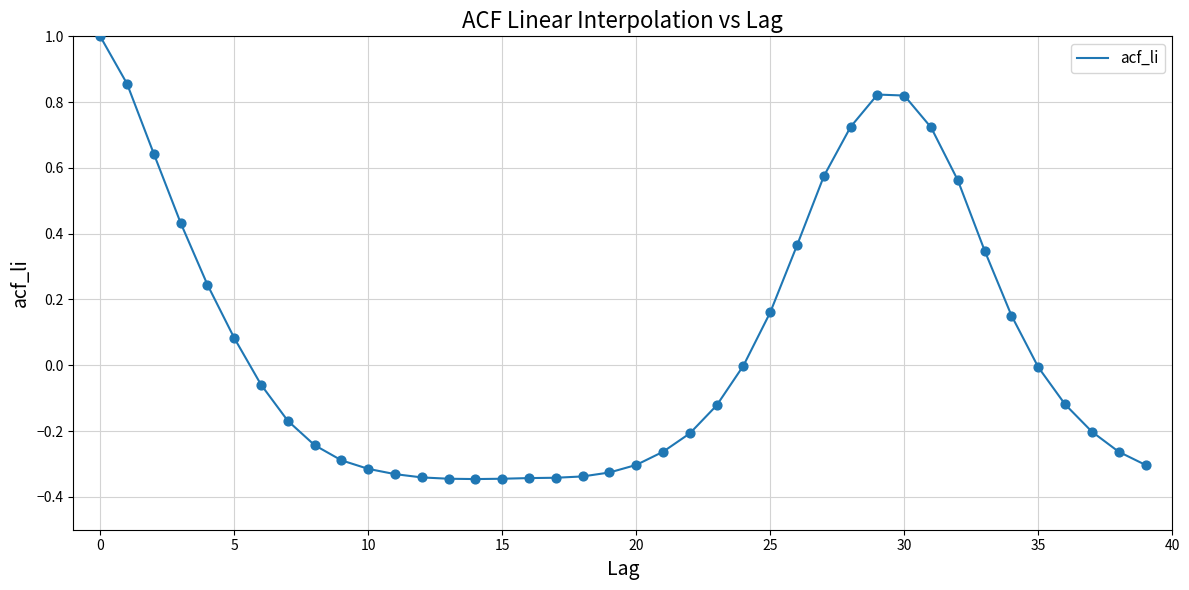

What is the greatest value displayed?

1.0